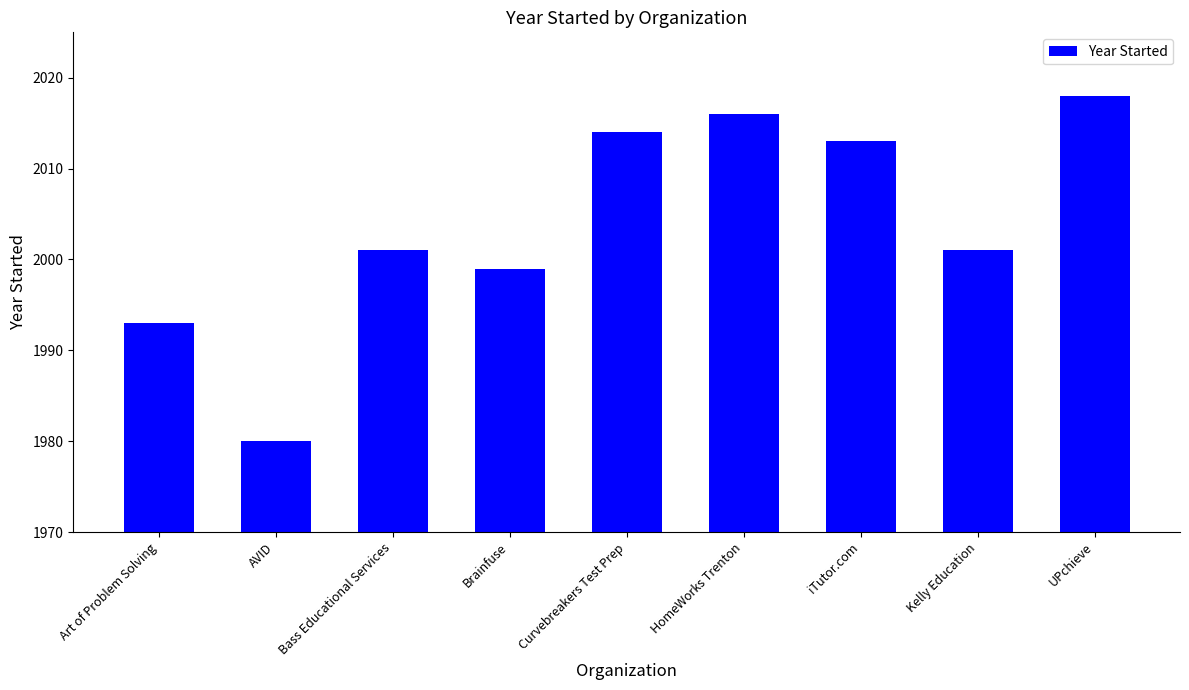

What is the minimum value shown in the chart?

1980